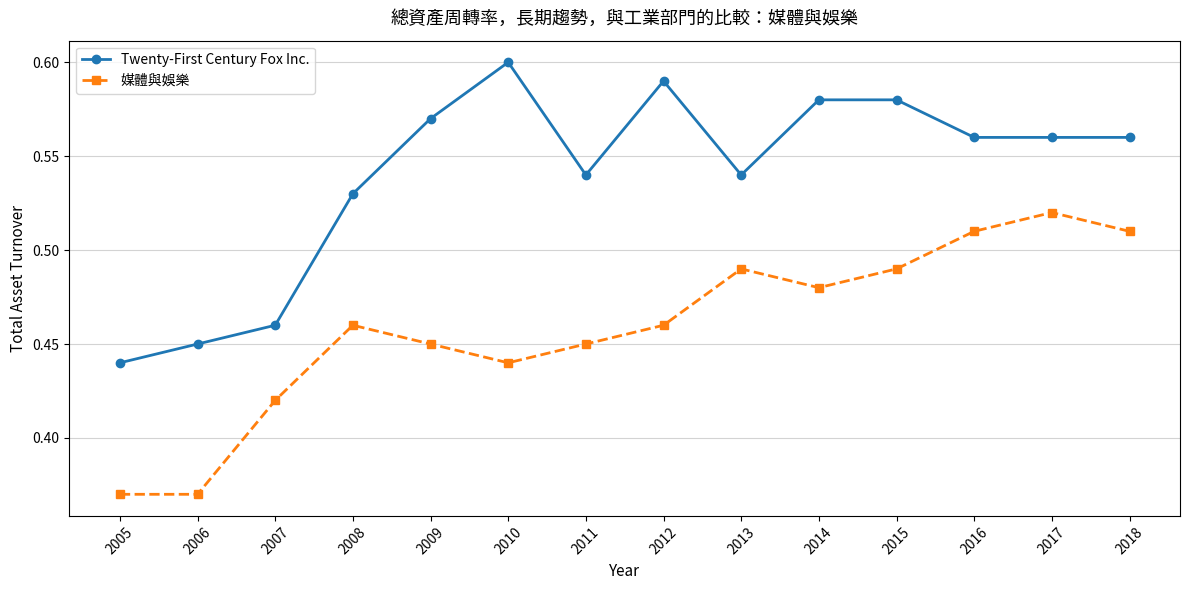

True or false: 媒體與娛樂 and Twenty-First Century Fox Inc. cross at least once.

False